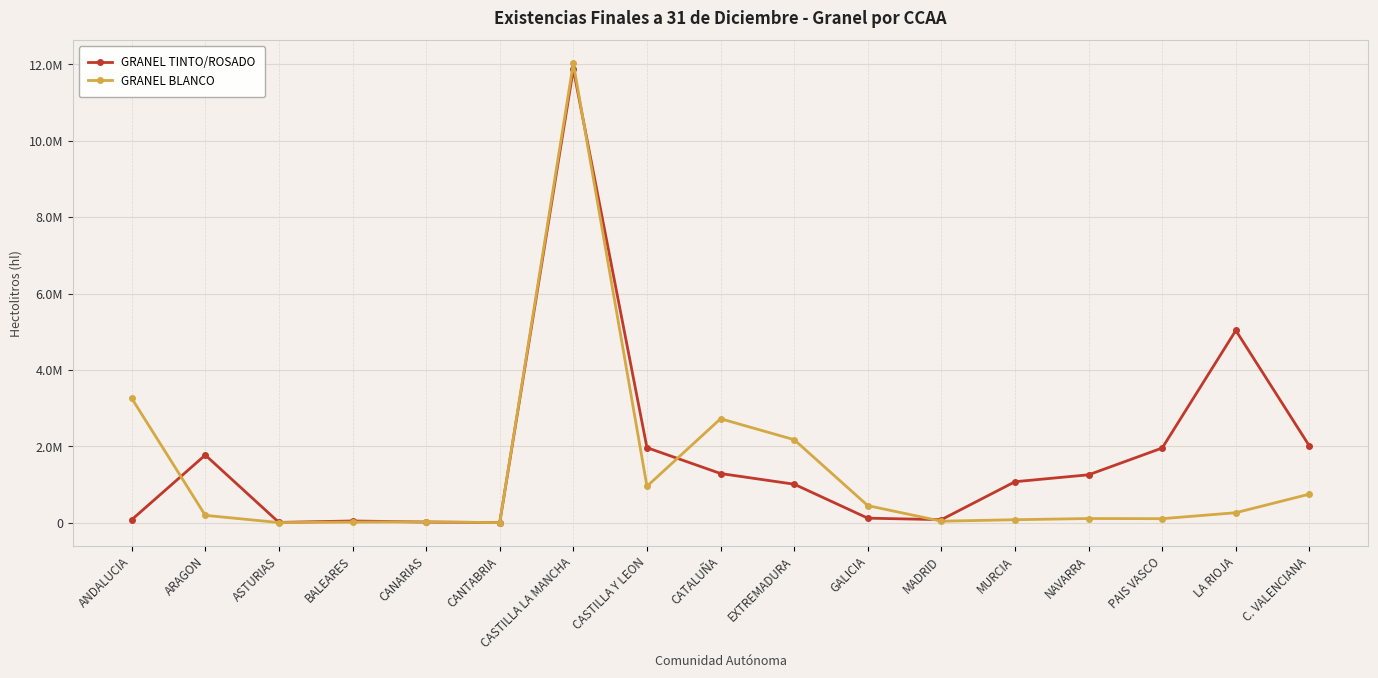

Which label corresponds to the smallest value in the chart?

CANTABRIA